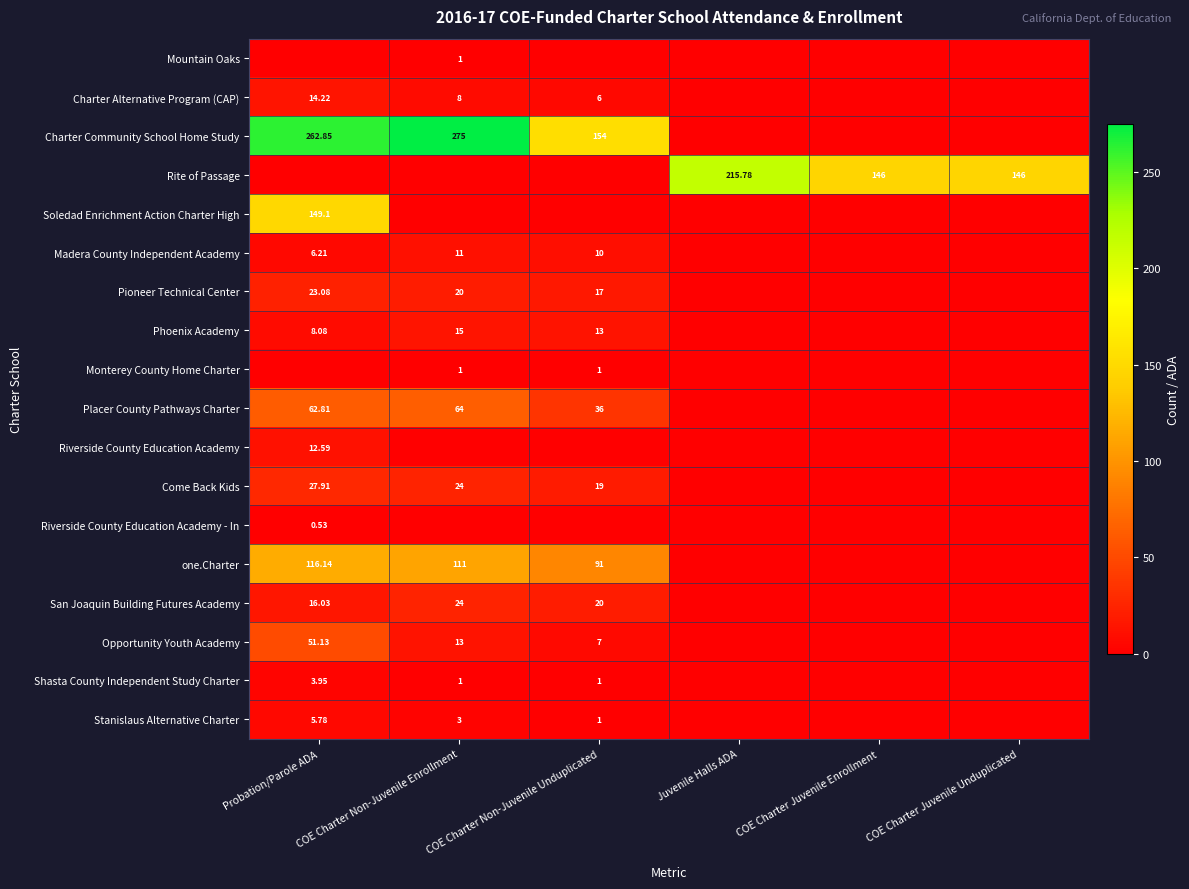

Count the number of categories in the chart.

6